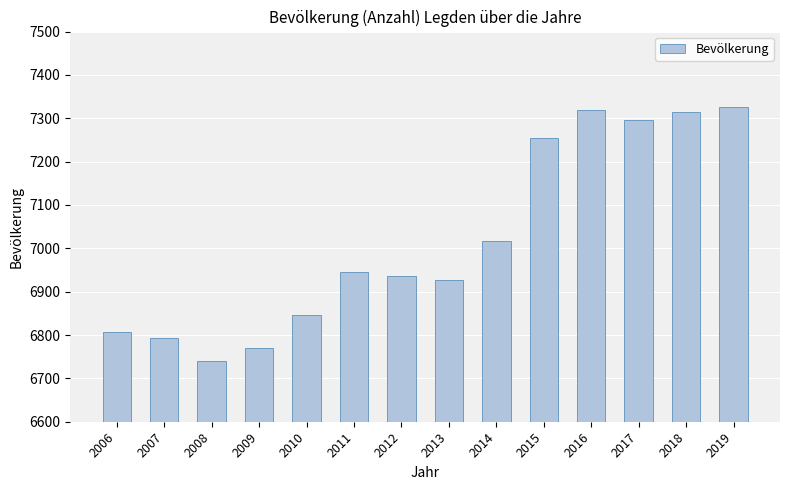

The chart shows a value of 3714 at 2012. True or false?

False